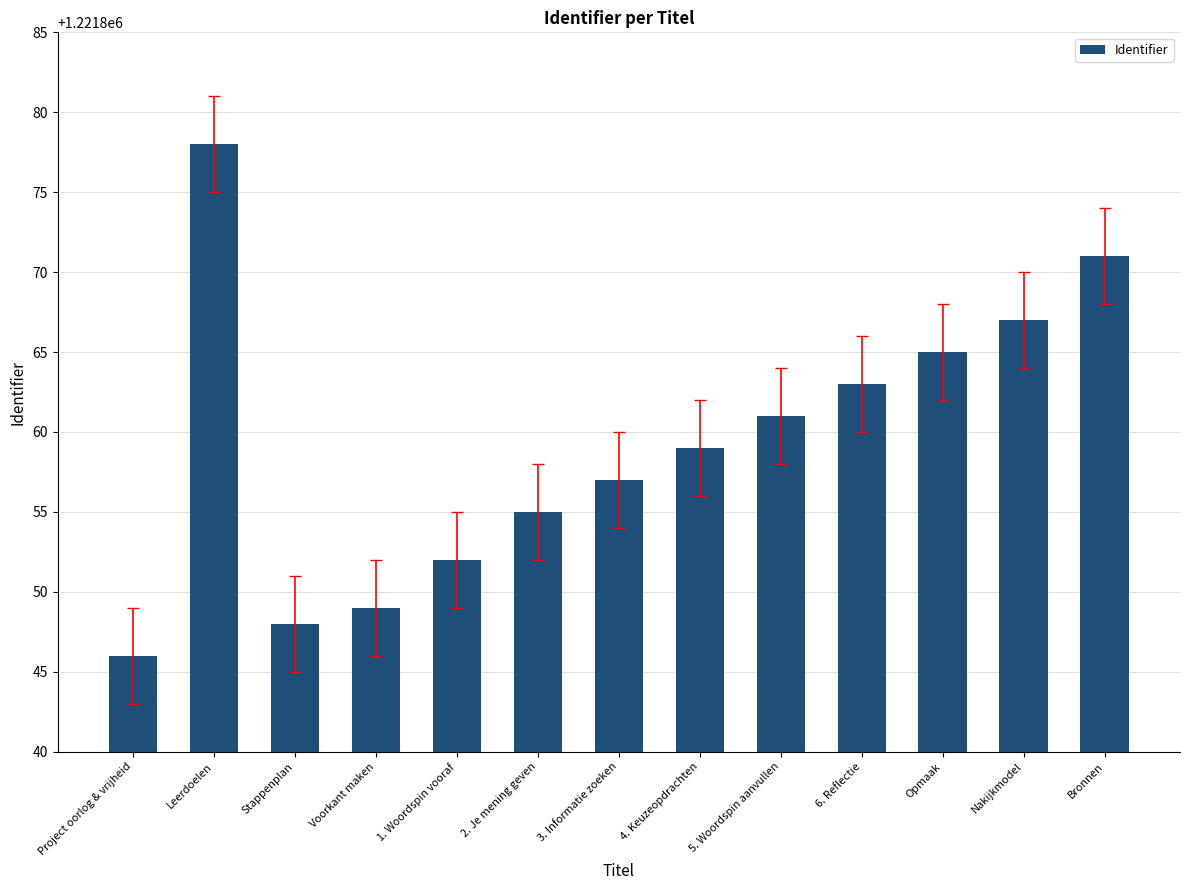

How many data points are less than 1221859?

6